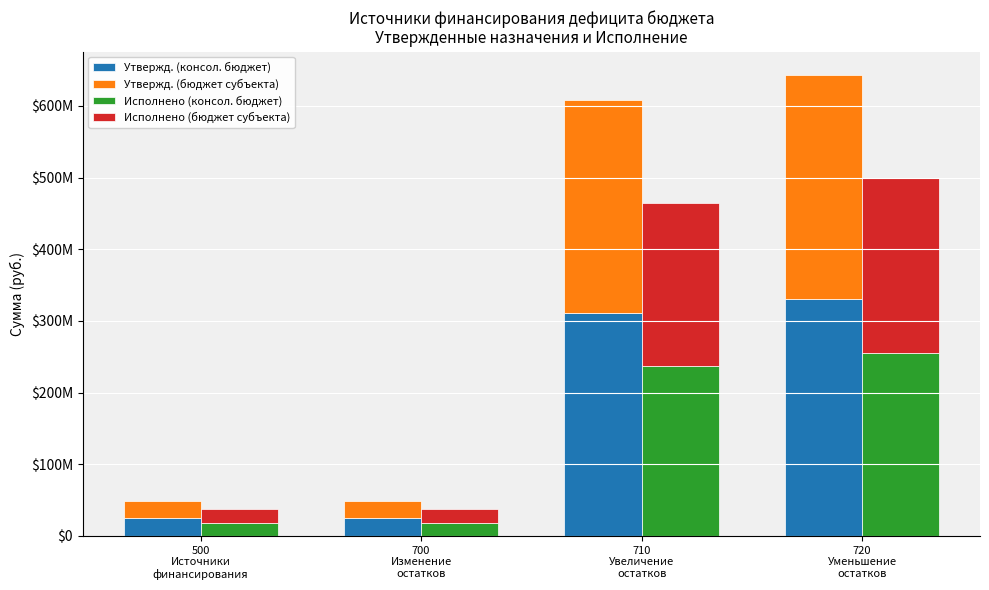

What is the average value of the Исполнено (консол. бюджет) series?

132365622.8